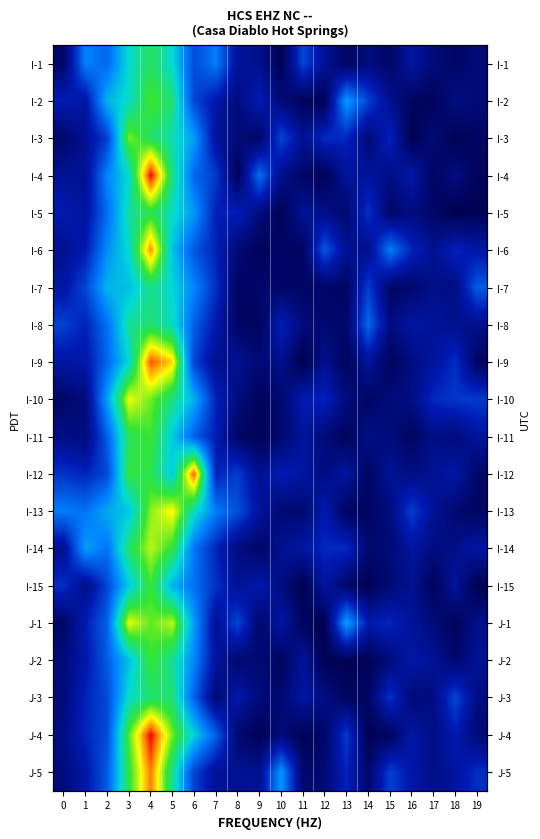

How many distinct data groups are displayed?

20